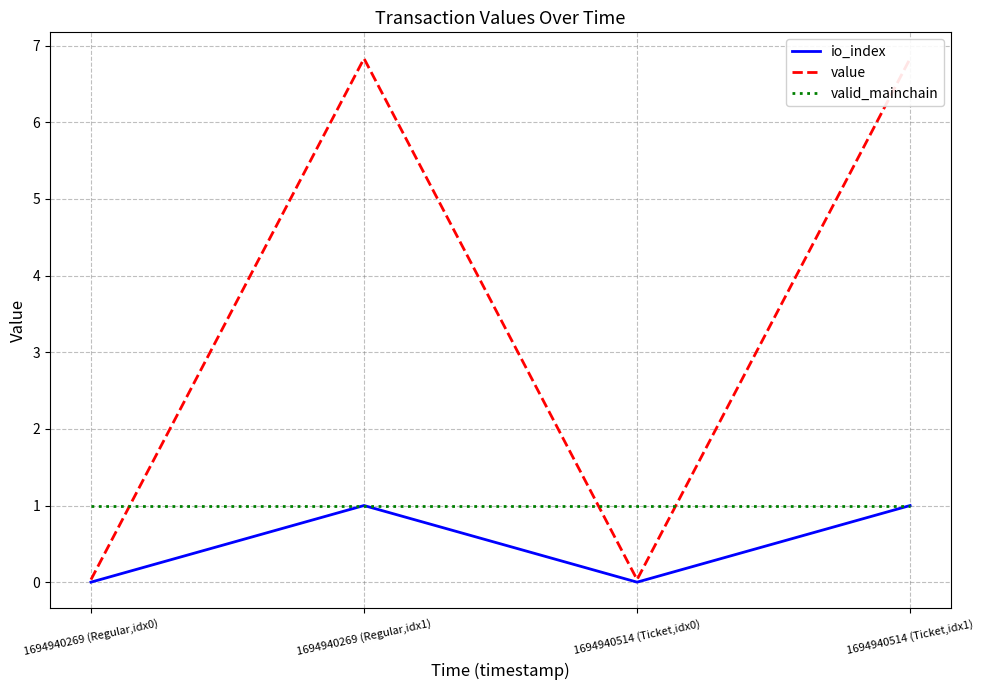

Reading left to right, list all the values displayed in this chart.

io_index: 0.0	1.0	0.0	1.0
value: 0.0	6.8	0.0	6.8
valid_mainchain: 1.0	1.0	1.0	1.0